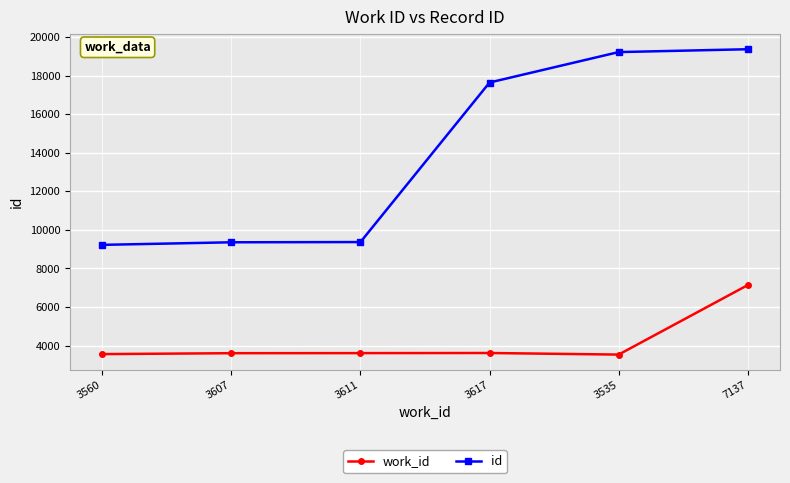

What is the label of the 5th point from the left?

3535